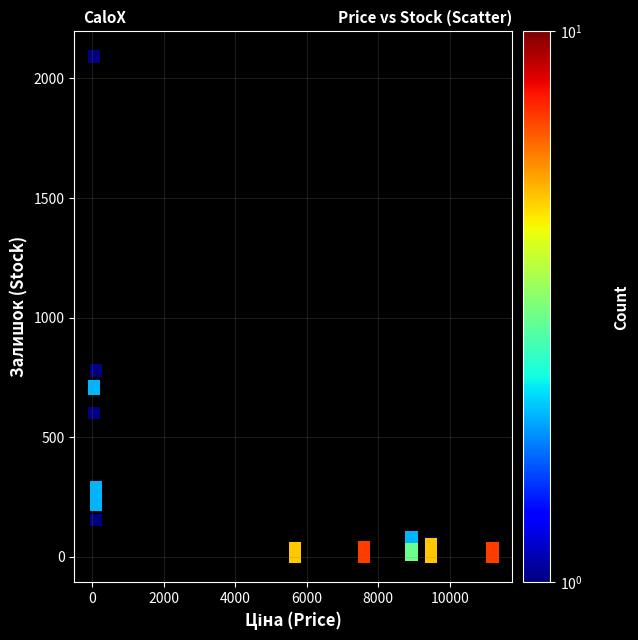

What Y value in the scatter plot is closest to 1046?

779